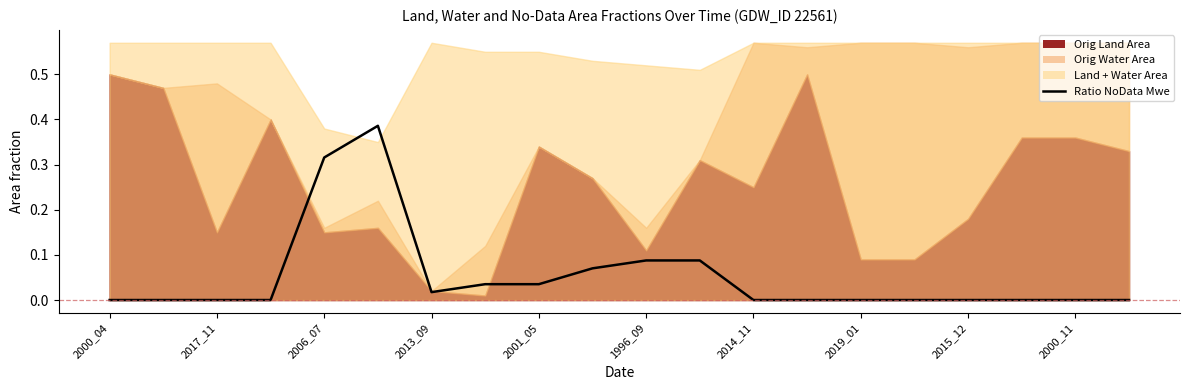

Reading right to left, extract all data points from this chart.

0.0	0.0	0.0	0.0	0.0	0.0	0.0	0.0	0.1	0.1	0.1	0.0	0.0	0.0	0.4	0.3	0.0	0.0	0.0	0.0